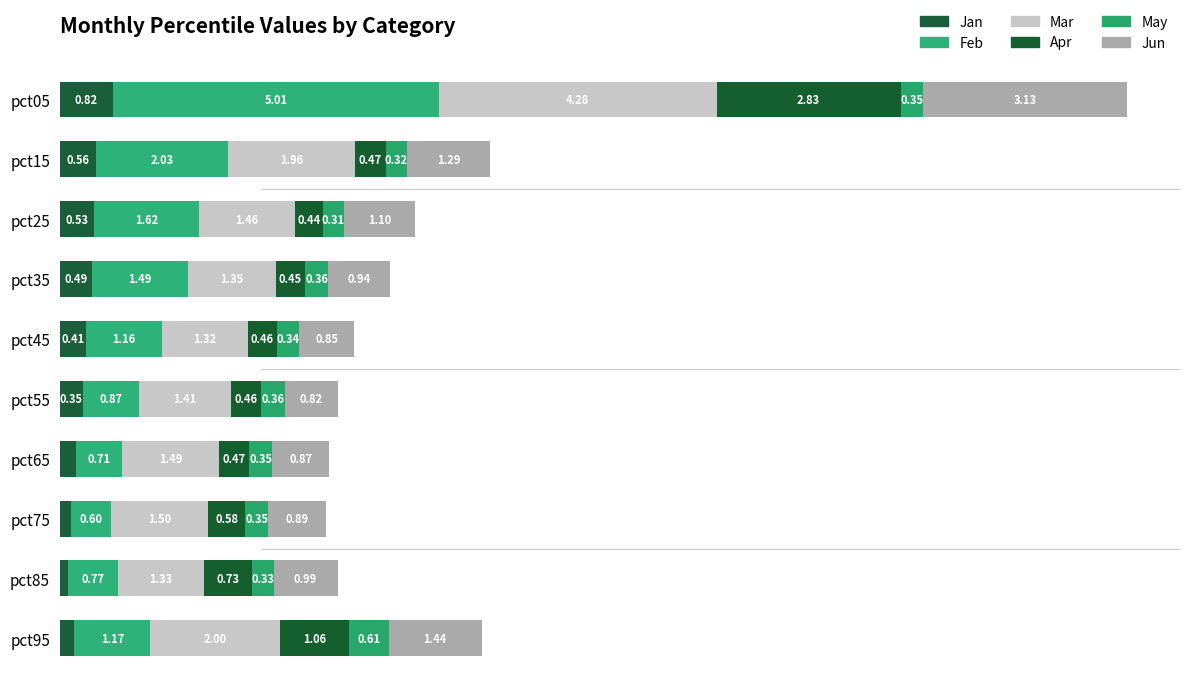

Reading left to right, list all the values displayed in this chart.

Jan: 0.8	0.6	0.5	0.5	0.4	0.4	0.2	0.2	0.1	0.2
Feb: 5.0	2.0	1.6	1.5	1.2	0.9	0.7	0.6	0.8	1.2
Mar: 4.3	2.0	1.5	1.3	1.3	1.4	1.5	1.5	1.3	2.0
Apr: 2.8	0.5	0.4	0.4	0.5	0.5	0.5	0.6	0.7	1.1
May: 0.3	0.3	0.3	0.4	0.3	0.4	0.4	0.4	0.3	0.6
Jun: 3.1	1.3	1.1	0.9	0.8	0.8	0.9	0.9	1.0	1.4